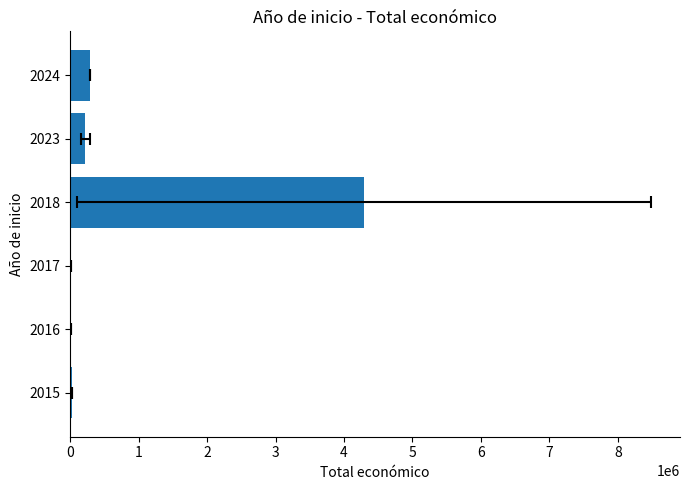

How many data points are less than 219837?

3